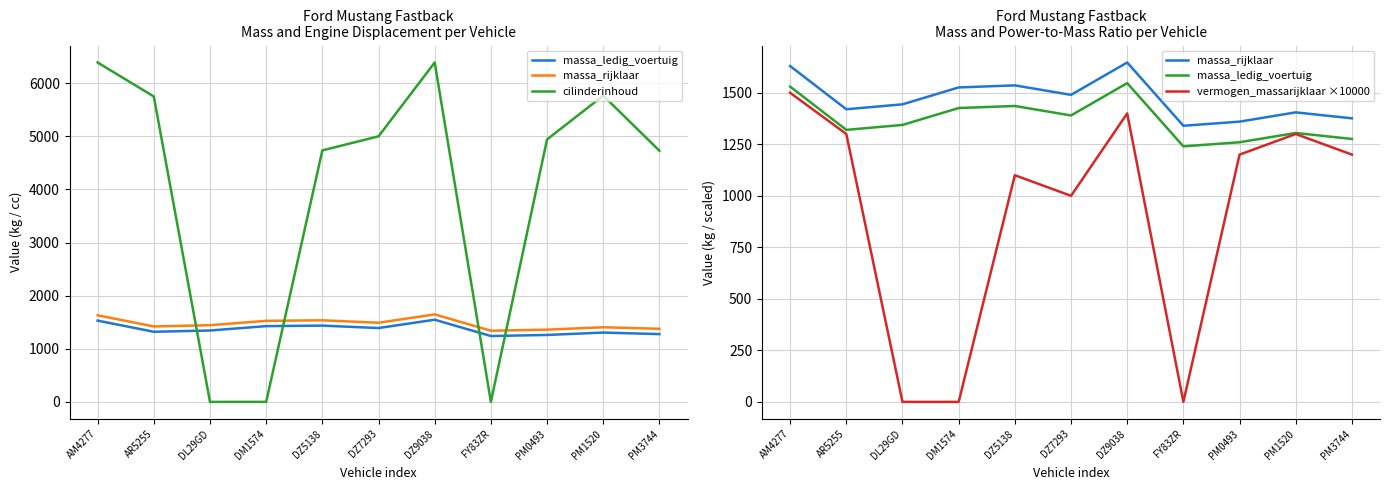

Between DM1574 and AR5255, which is larger?

DM1574